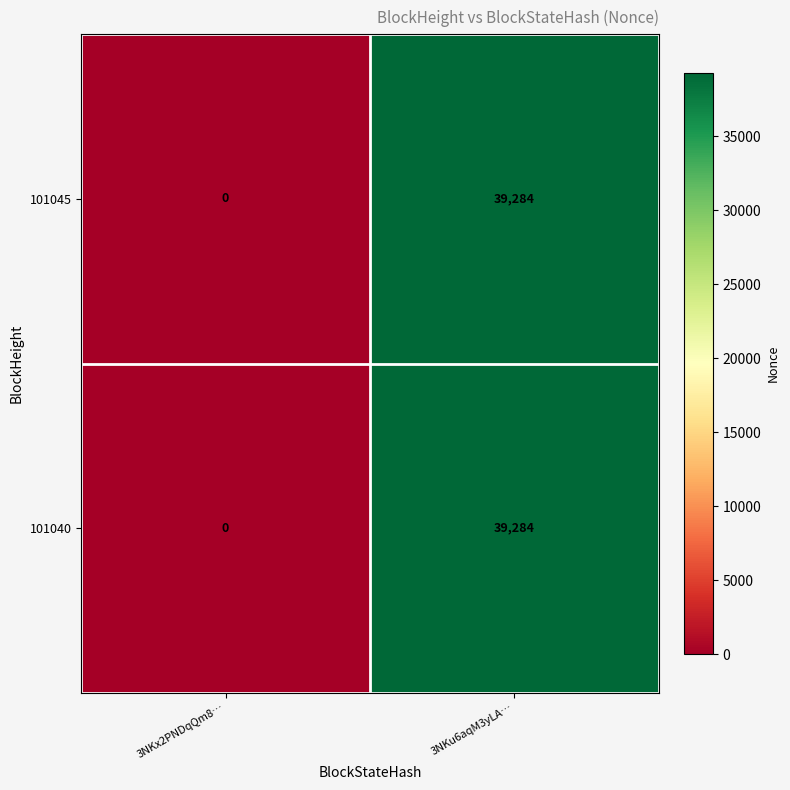

List the labels in order of 101040 value, smallest first.

3NKx2PNDqQm8…, 3NKu6aqM3yLA…